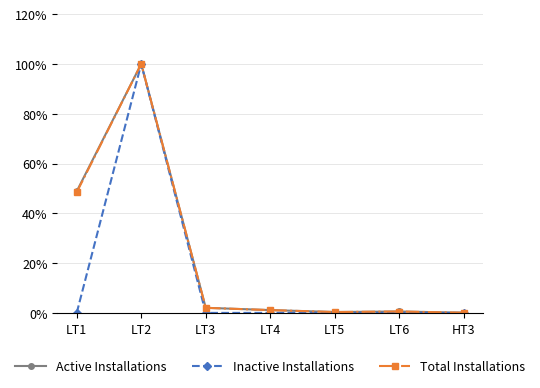

Which series has the largest range (max minus min)?

Inactive Installations